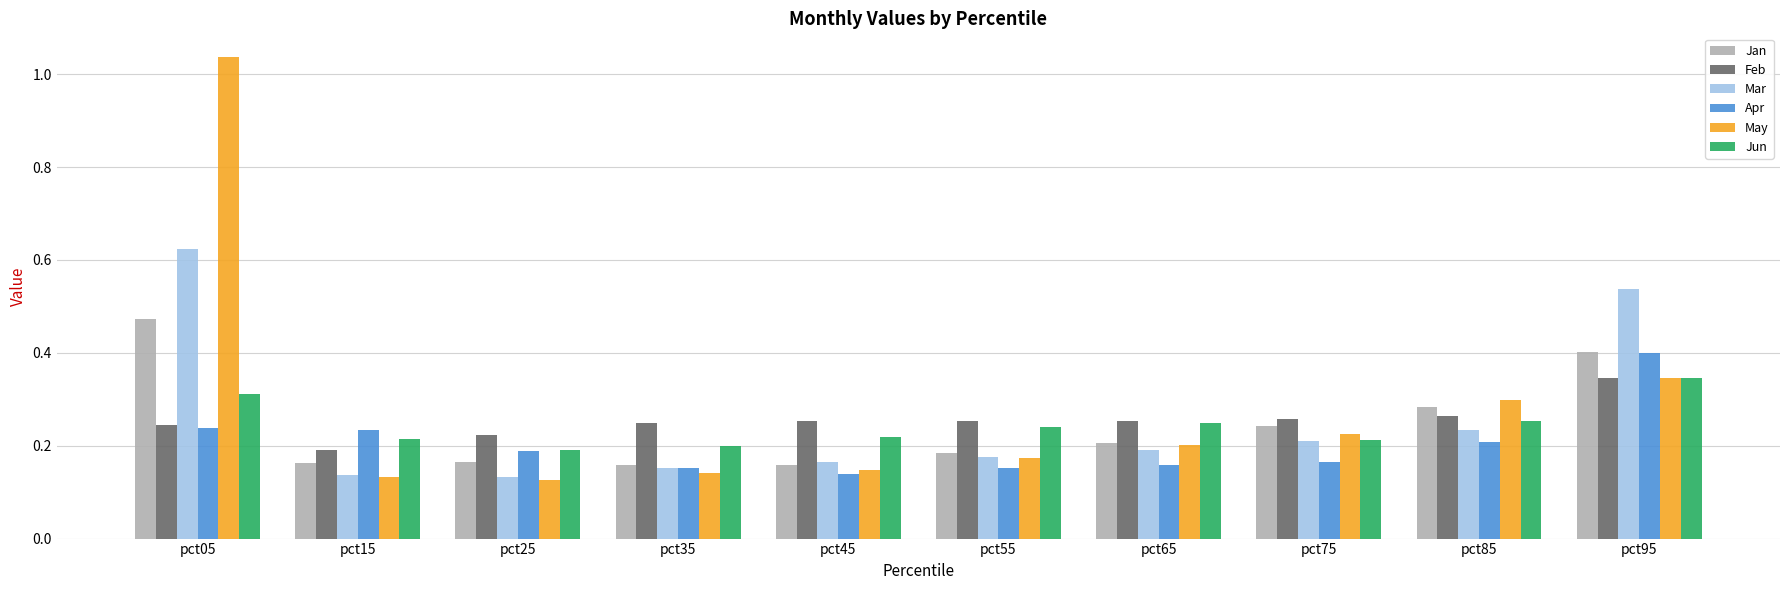

What is the sum of all Jan values?

2.4